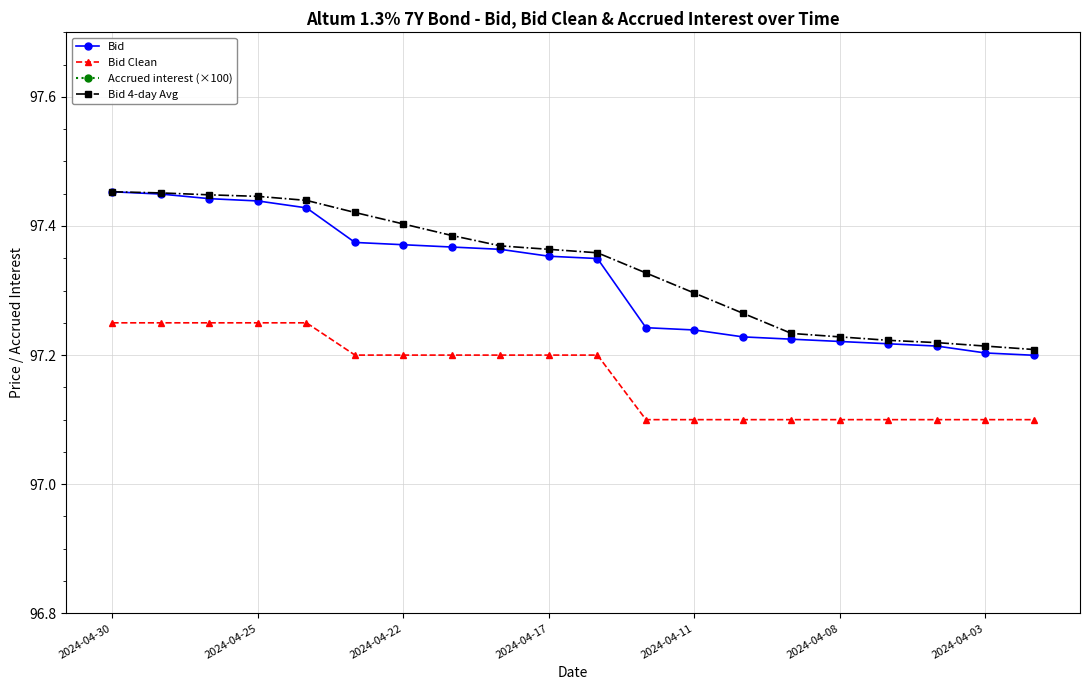

True or false: Bid 4-day Avg has a value of 171.9 at 2024-04-17.

False